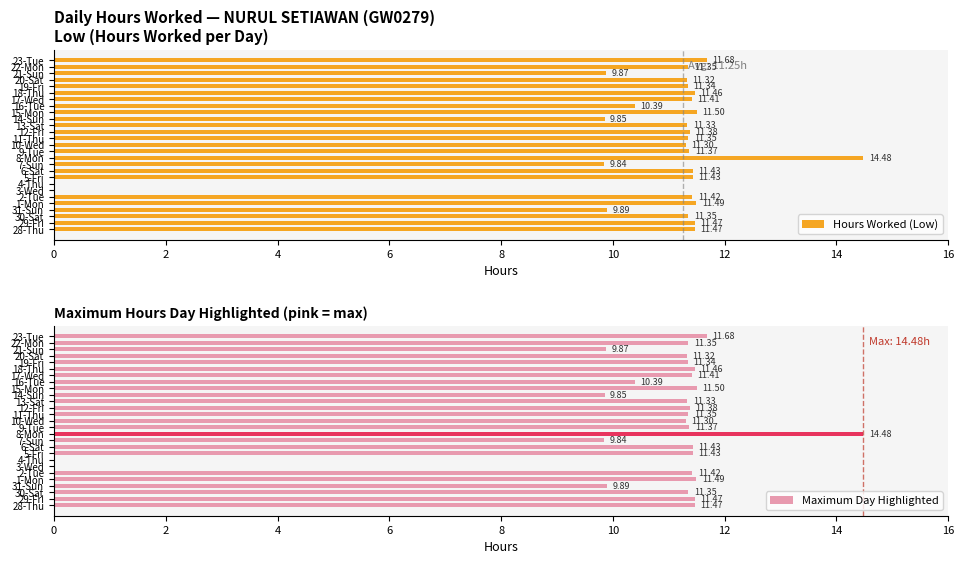

Reading left to right, list all the values displayed in this chart.

Hours Worked (Low): 11.5	11.5	11.3	9.9	11.5	11.4	0.0	0.0	11.4	11.4	9.8	14.5	11.4	11.3	11.3	11.4	11.3	9.8	11.5	10.4	11.4	11.5	11.3	11.3	9.9	11.3	11.7
Maximum Day Highlighted: 11.5	11.5	11.3	9.9	11.5	11.4	0.0	0.0	11.4	11.4	9.8	14.5	11.4	11.3	11.3	11.4	11.3	9.8	11.5	10.4	11.4	11.5	11.3	11.3	9.9	11.3	11.7